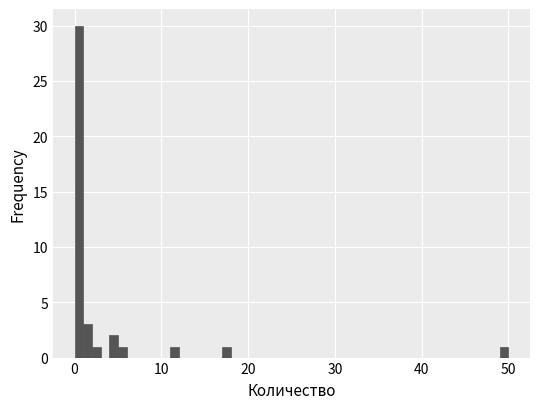

Around what value on the x-axis is the tallest bar? Give the approximate position of its centre, as read against the axis.

1